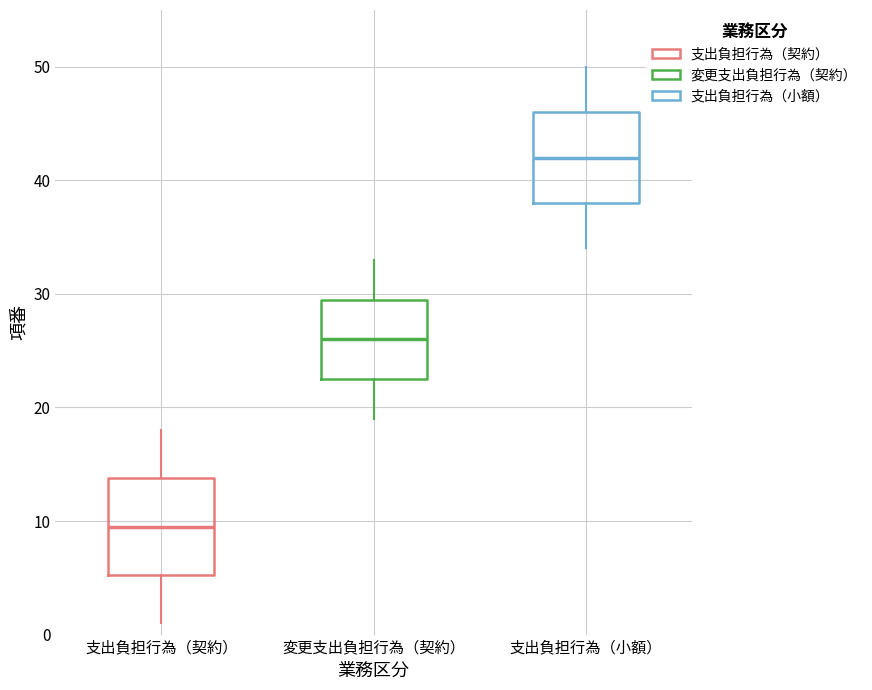

Reading left to right, read every box against the y-axis: the position of its median line, the range the box covers, and the ends of its whiskers. The values are not printed on the chart, so give them approximately, as read against the axis.

支出負担行為（契約）: median 10, box 5 to 14, whiskers 1 to 18
変更支出負担行為（契約）: median 26, box 23 to 30, whiskers 19 to 33
支出負担行為（小額）: median 42, box 38 to 46, whiskers 34 to 50